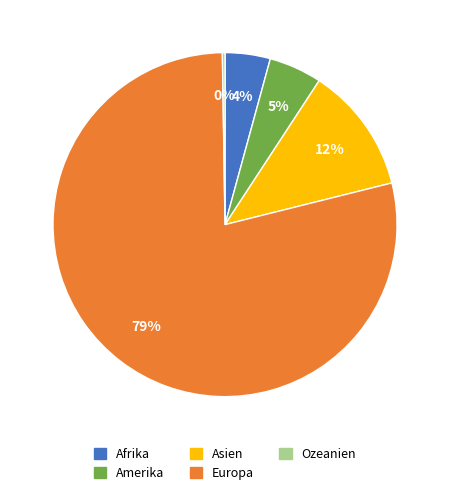

The Europa slice represents 79% of the pie. True or false?

True